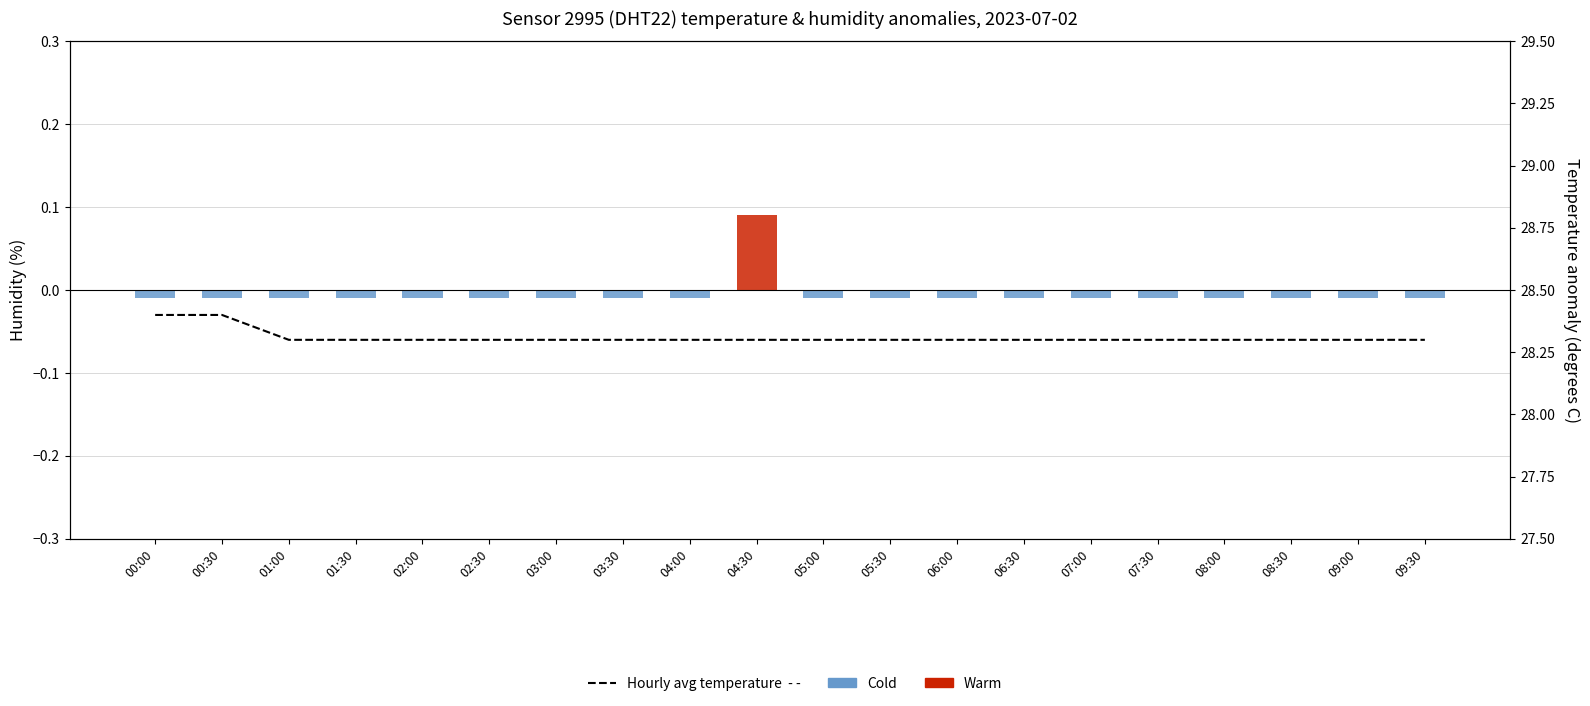

What is the sum of all values?

566.2